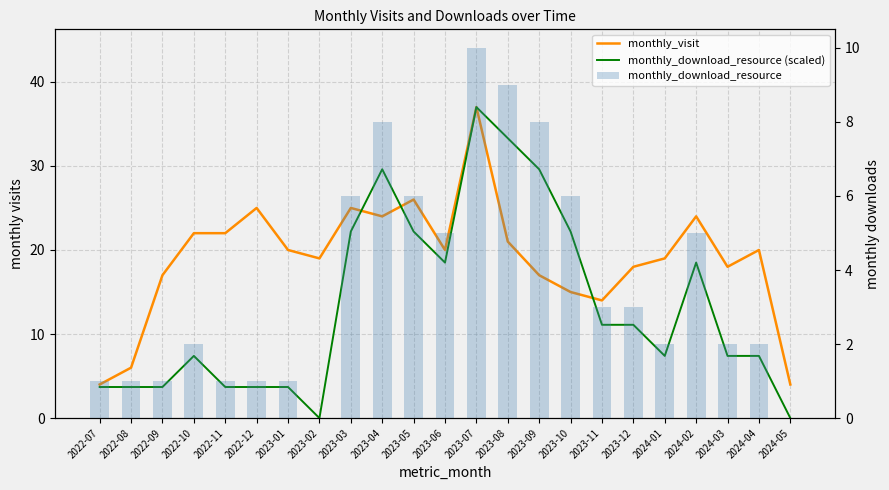

Which series has the widest spread of values?

monthly_download_resource (scaled)